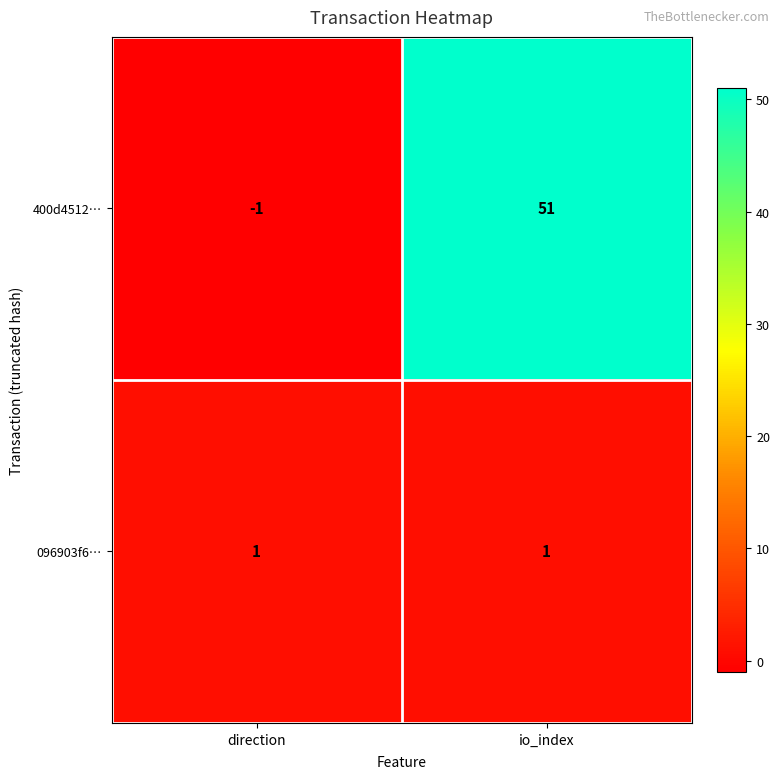

Is it true that 400d4512… equals -1 at direction?

True